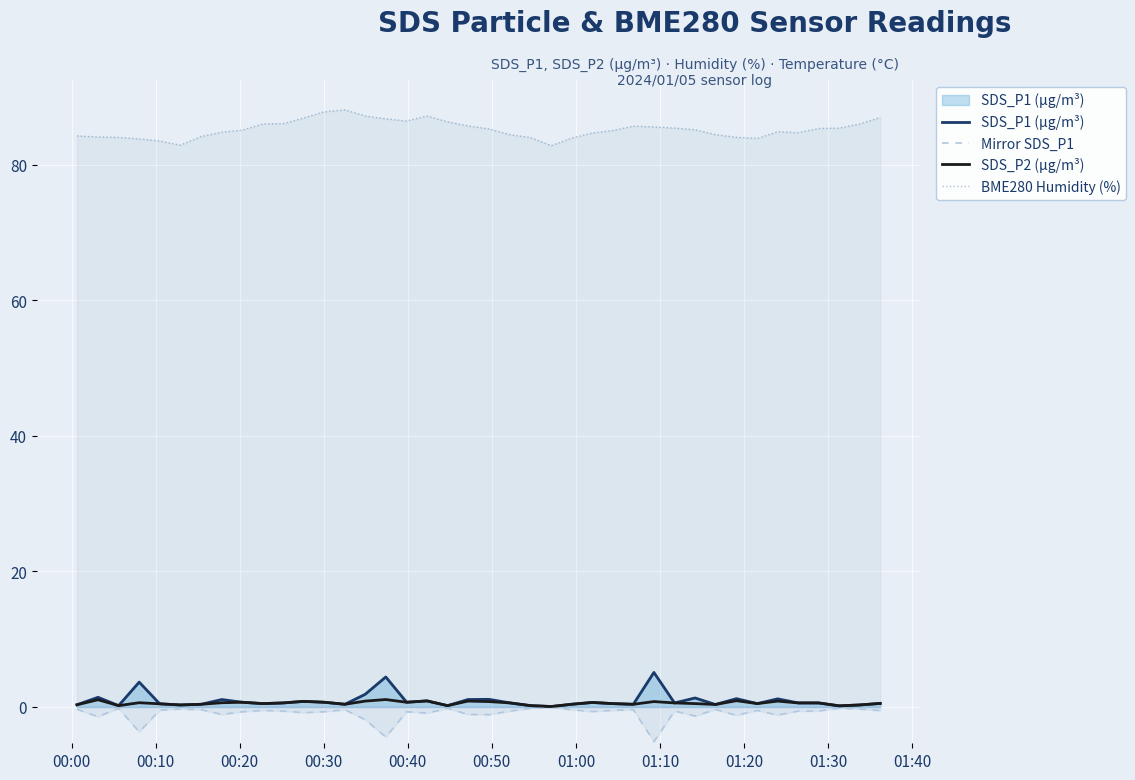

What is the maximum value for BME280 Humidity (%)?

88.1